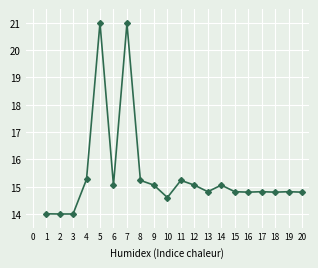

The value at 6 is 3.7. True or false?

False